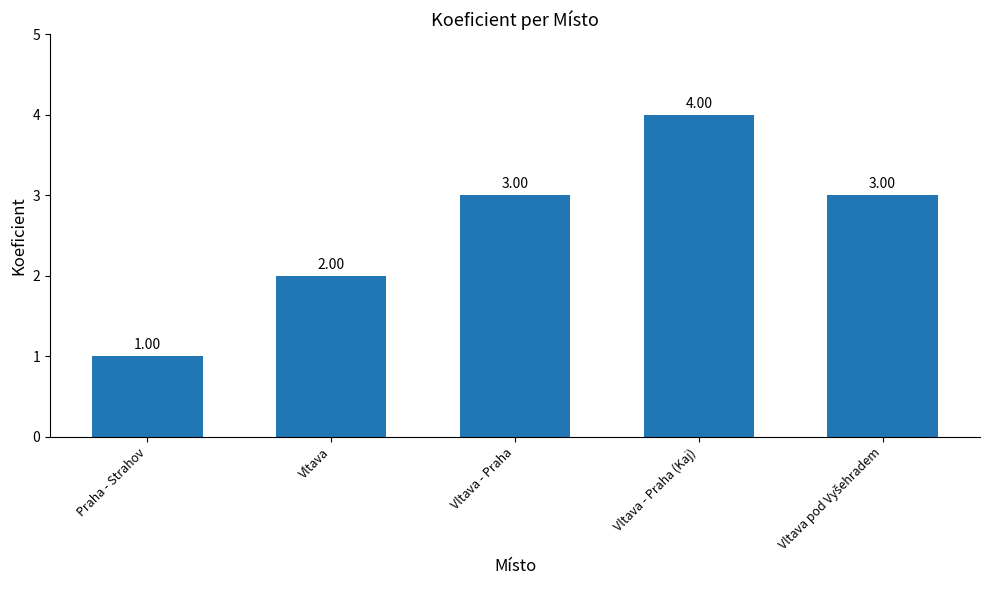

What is the sum of all values?

13